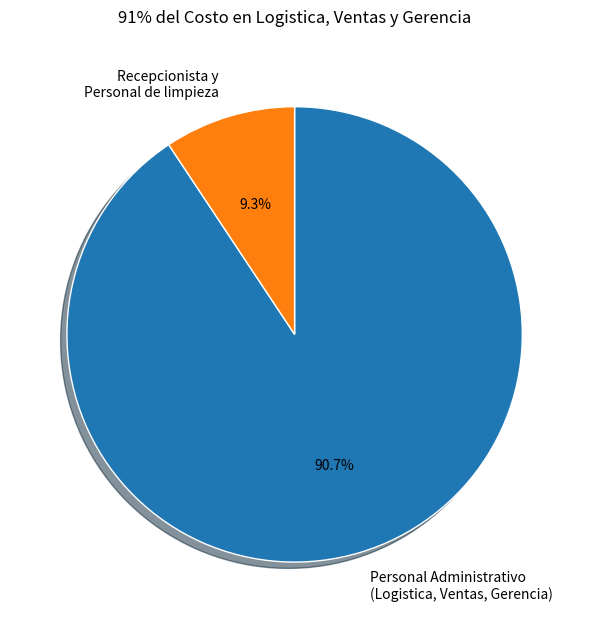

Does any single category account for the majority?

Yes